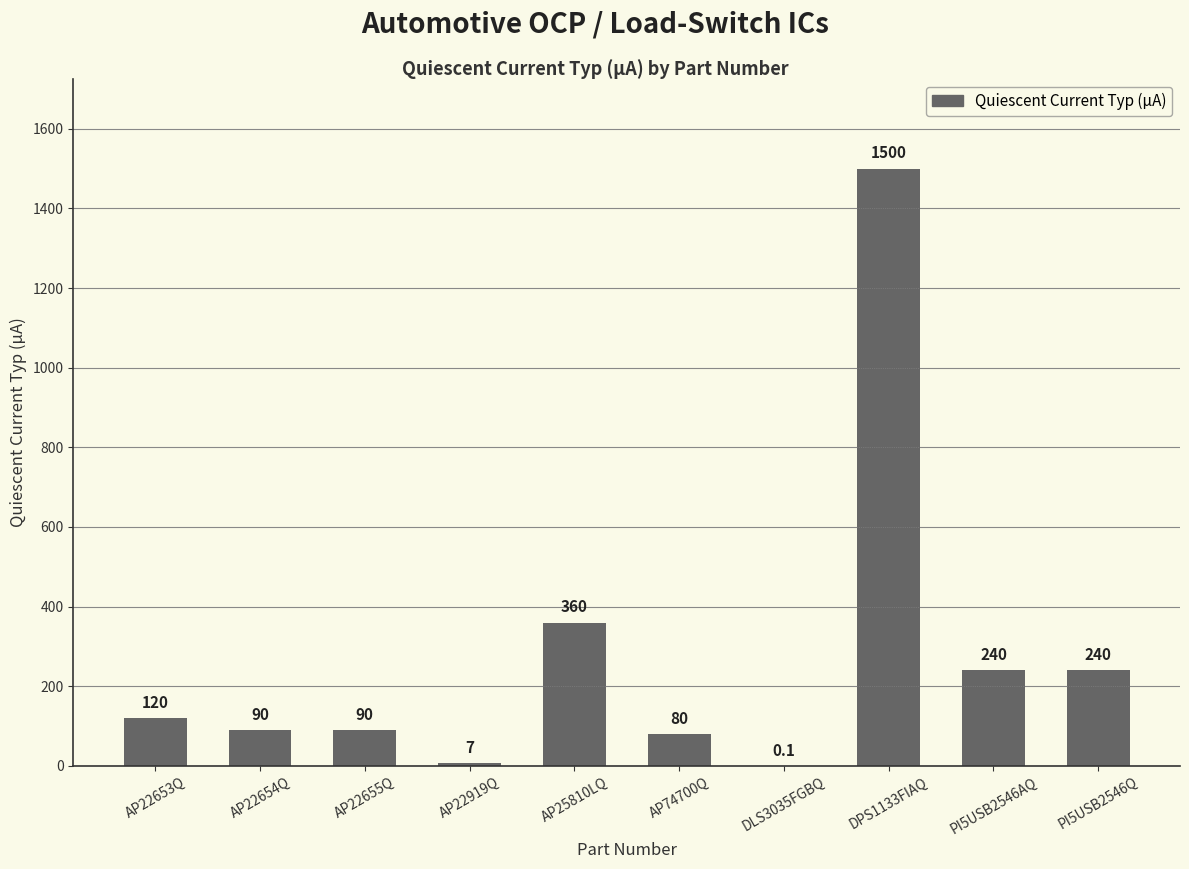

The value at PI5USB2546AQ is 400.8. True or false?

False